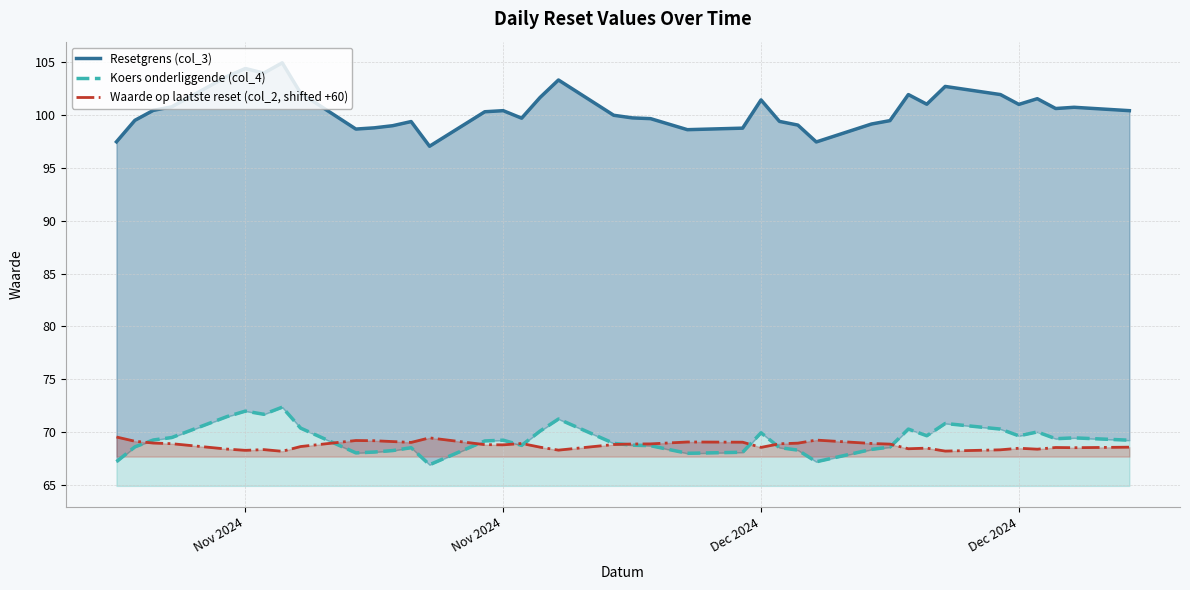

How many lines are shown in the chart?

3